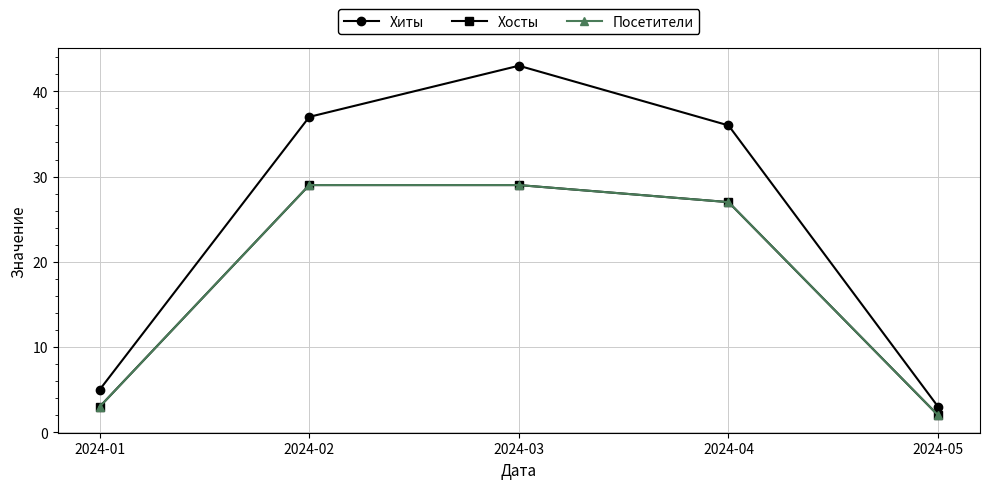

List the series in order of their peak value, lowest first.

Хосты, Посетители, Хиты